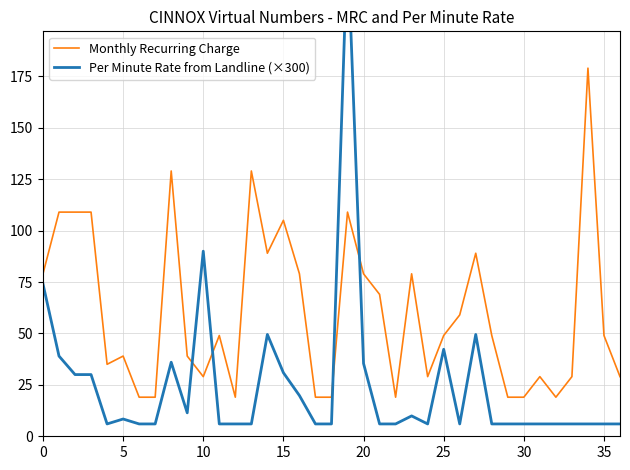

How many data points in Monthly Recurring Charge are above 49?

16